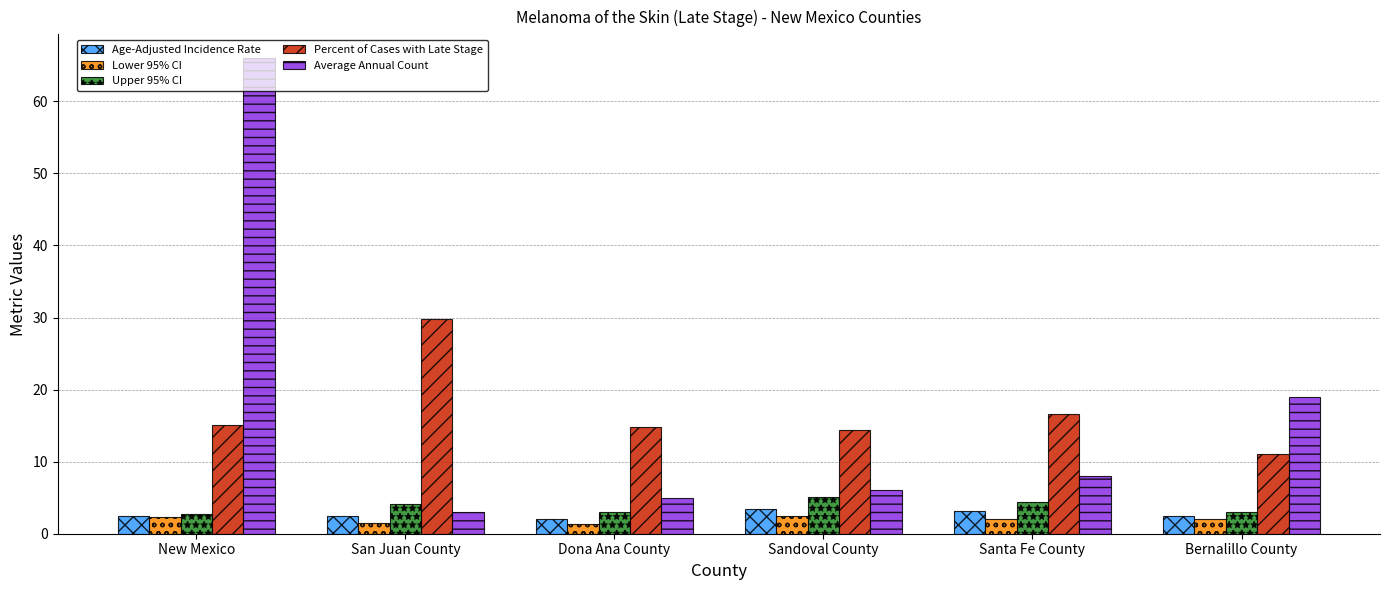

Is it true that Percent of Cases with Late Stage equals 16.6 at Santa Fe County?

True